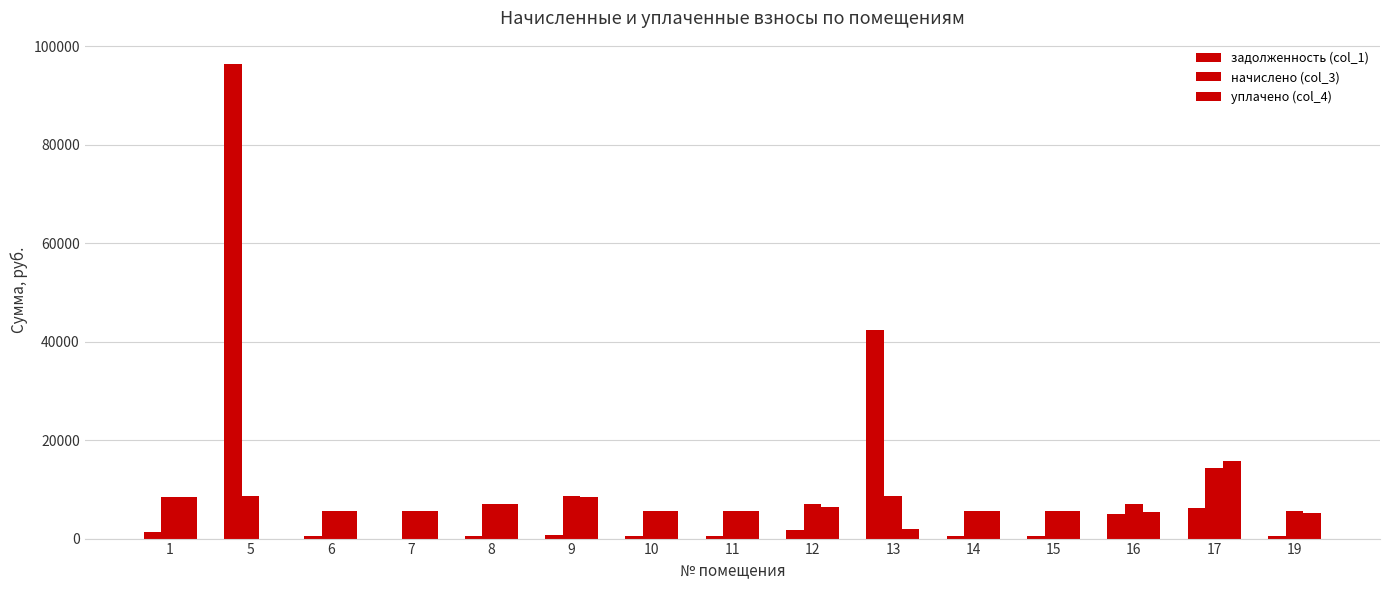

At which label does уплачено (col_4) first exceed 5539?

1